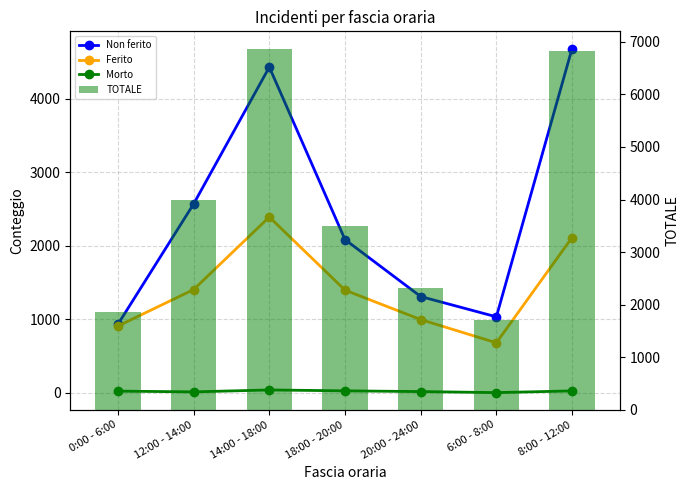

What is the minimum value for Morto?

3